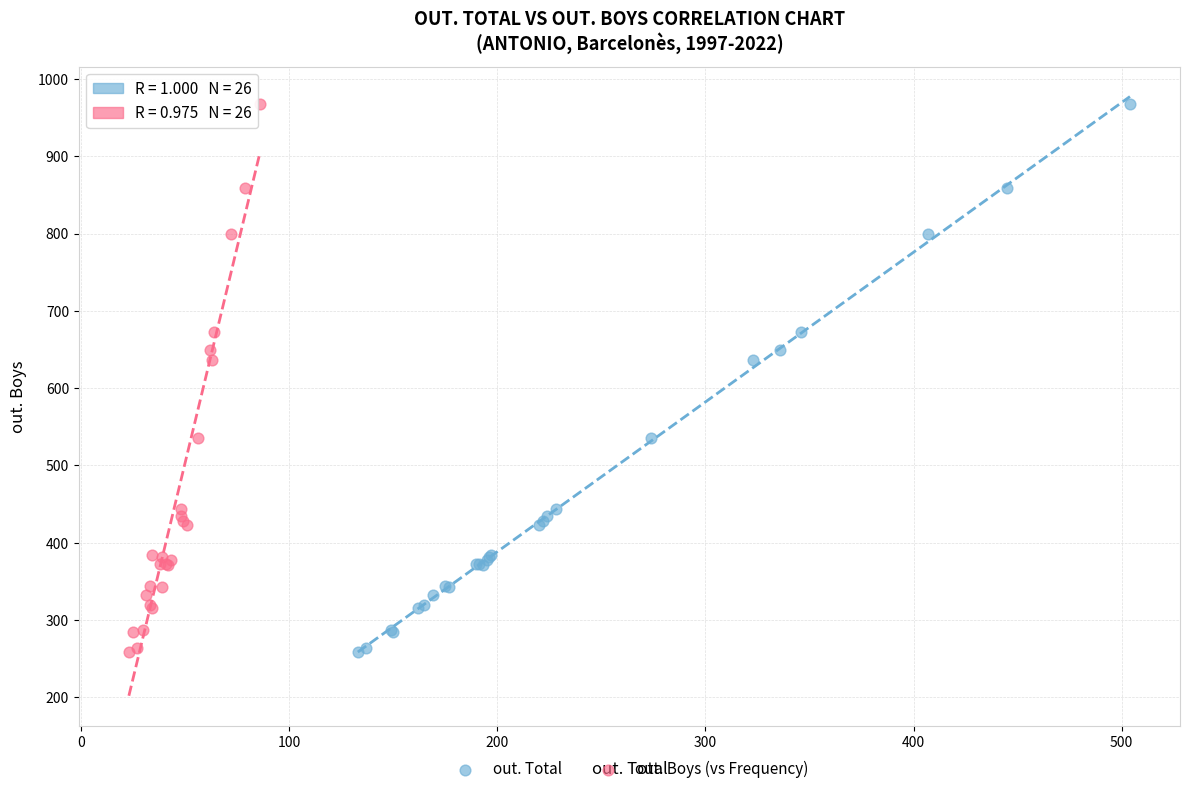

What are all the series names shown in the legend?

out. Total, out. Boys (vs Frequency)